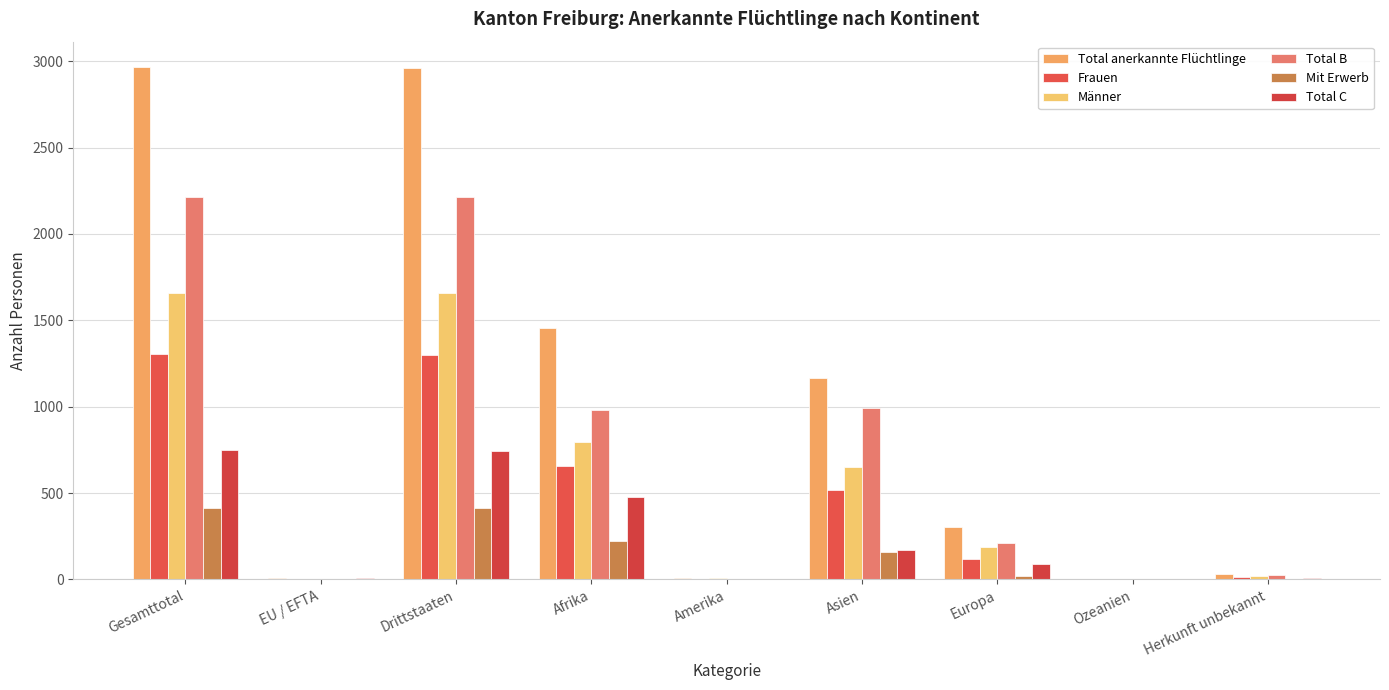

Are the bars grouped side by side (vs. stacked)?

Yes